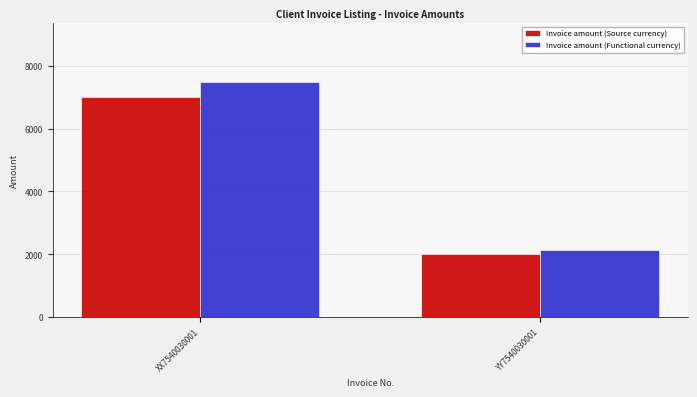

Reading left to right, list all the values displayed in this chart.

Invoice amount (Source currency): 7000	2000
Invoice amount (Functional currency): 7490	2140